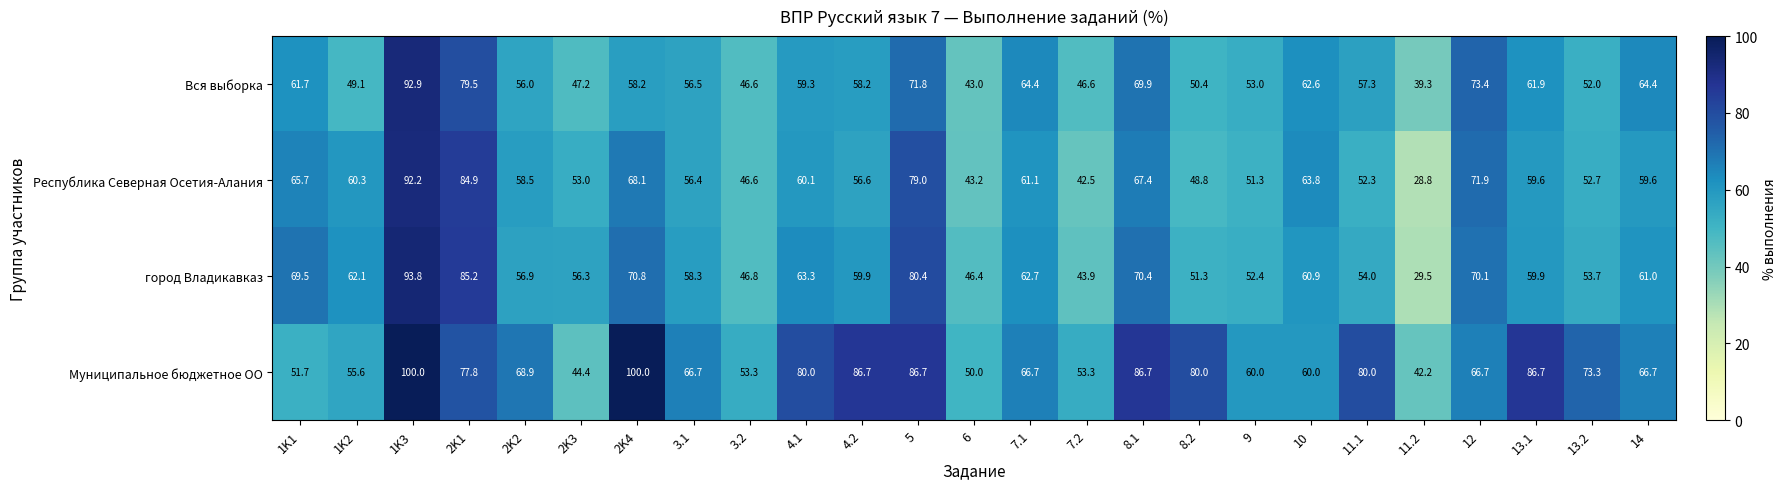

What is the smallest value displayed?

28.8